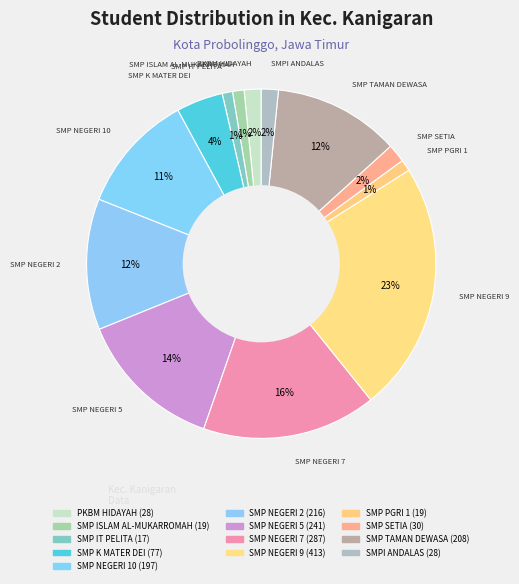

Count the number of slices in the pie.

13